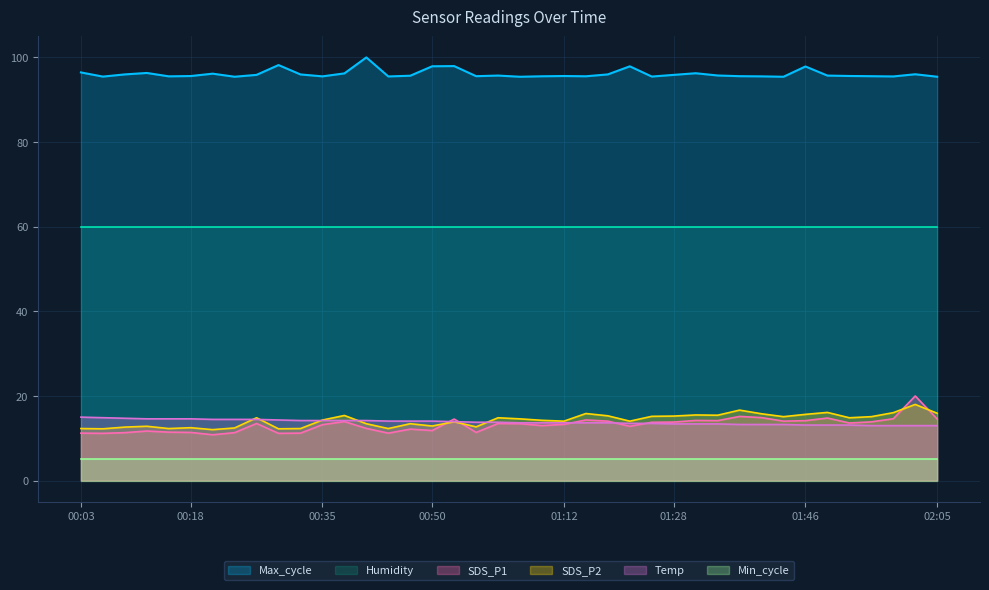

How many distinct data groups are displayed?

6